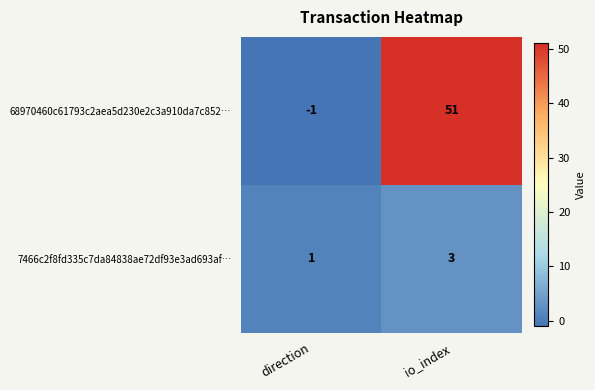

Which series has the widest spread of values?

68970460c61793c2aea5d230e2c3a910da7c852…